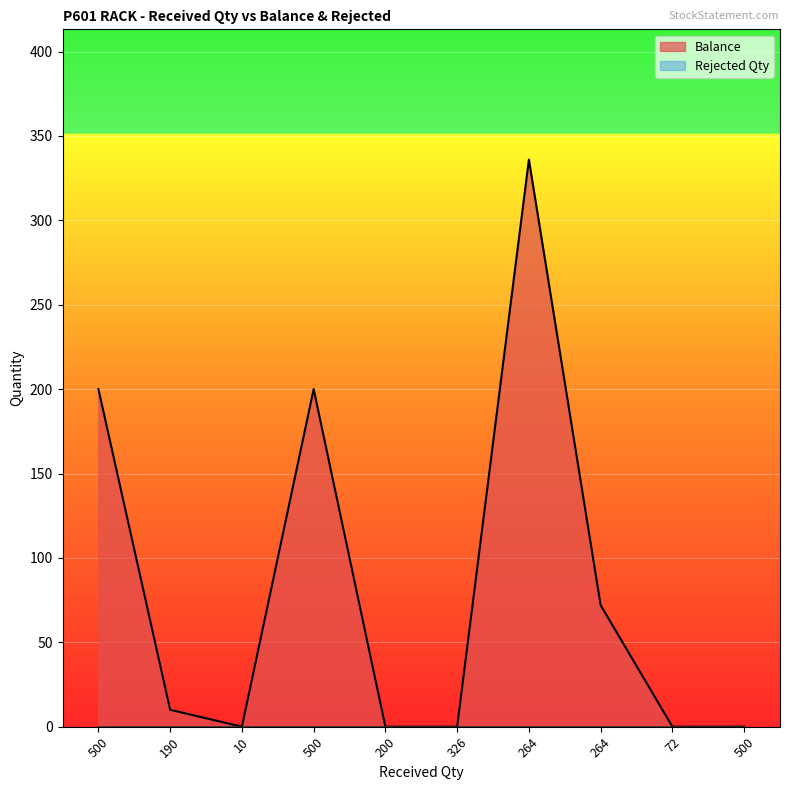

What is the difference between the maximum and minimum values?

336